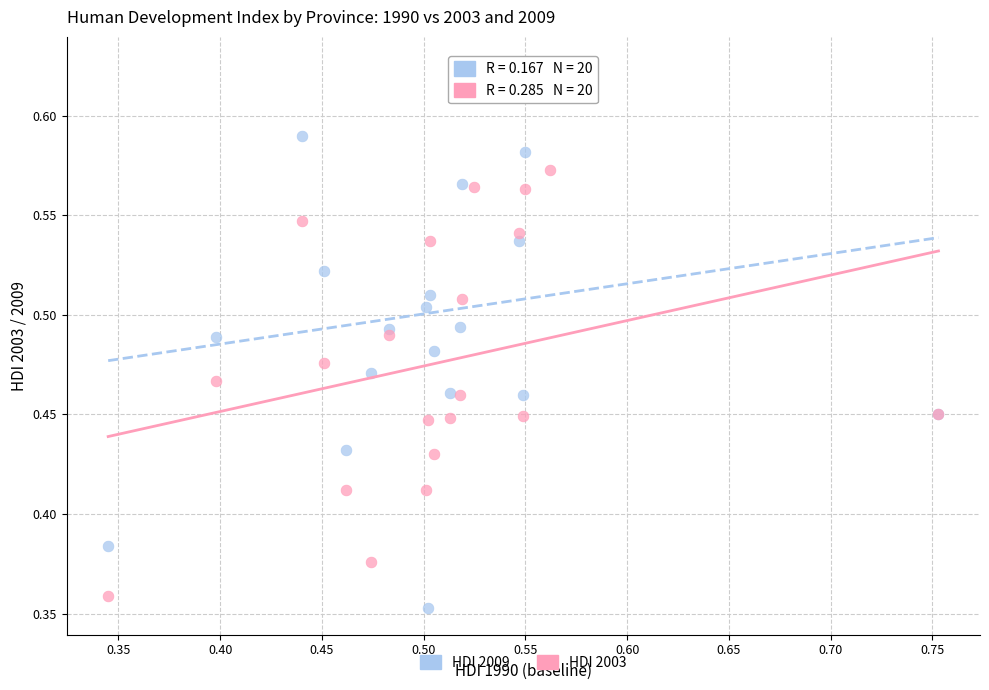

Which series has the largest Y range (max minus min)?

HDI 2009